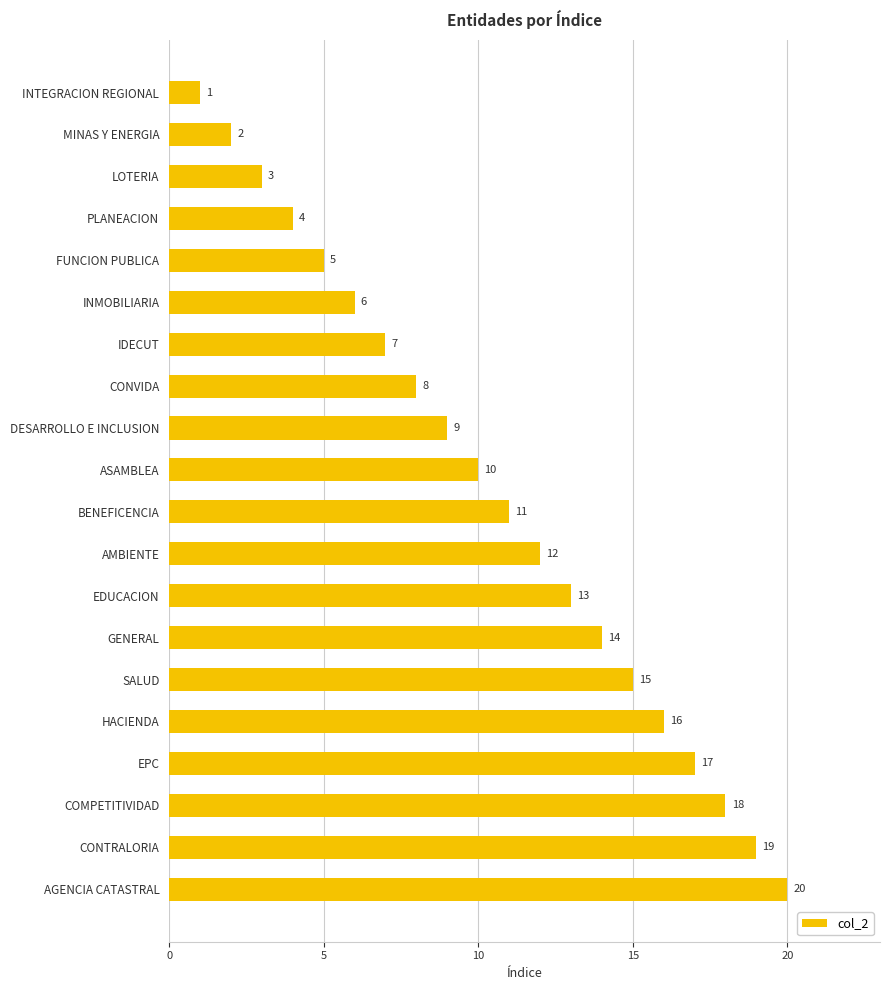

What is the ratio of the value at EDUCACION to the value at DESARROLLO E INCLUSION?

1.4